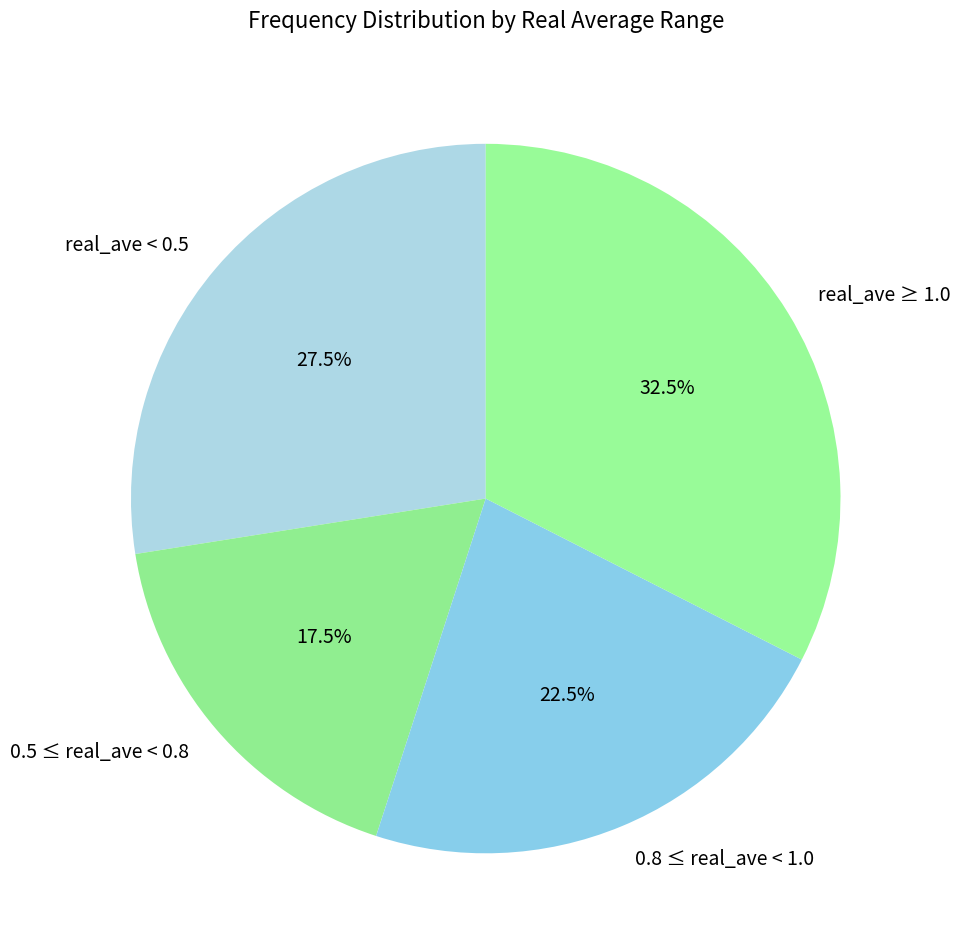

How many slices are in this pie chart?

4